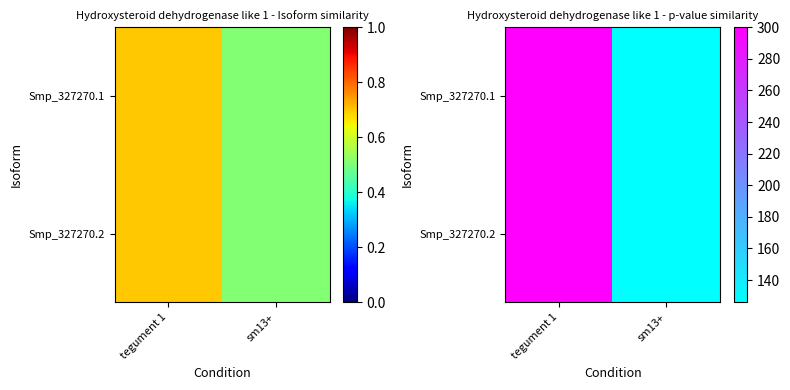

The value of Smp_327270.1 at tegument 1 is 460.4. True or false?

False